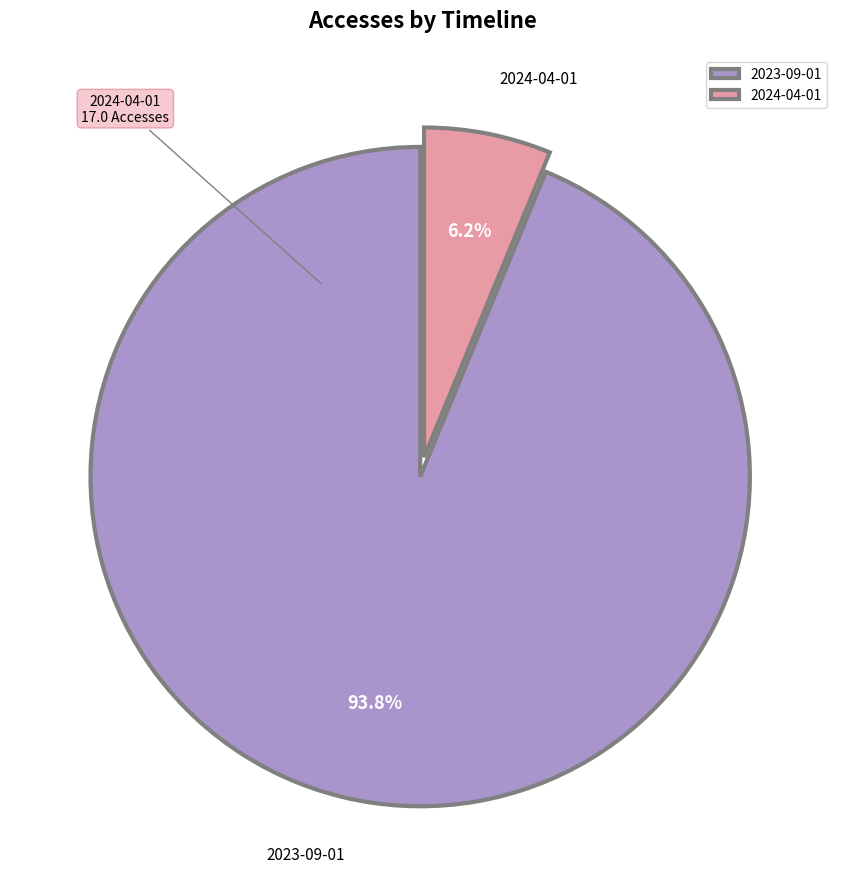

What is the total percentage of 2023-09-01 and 2024-04-01?

100.0%